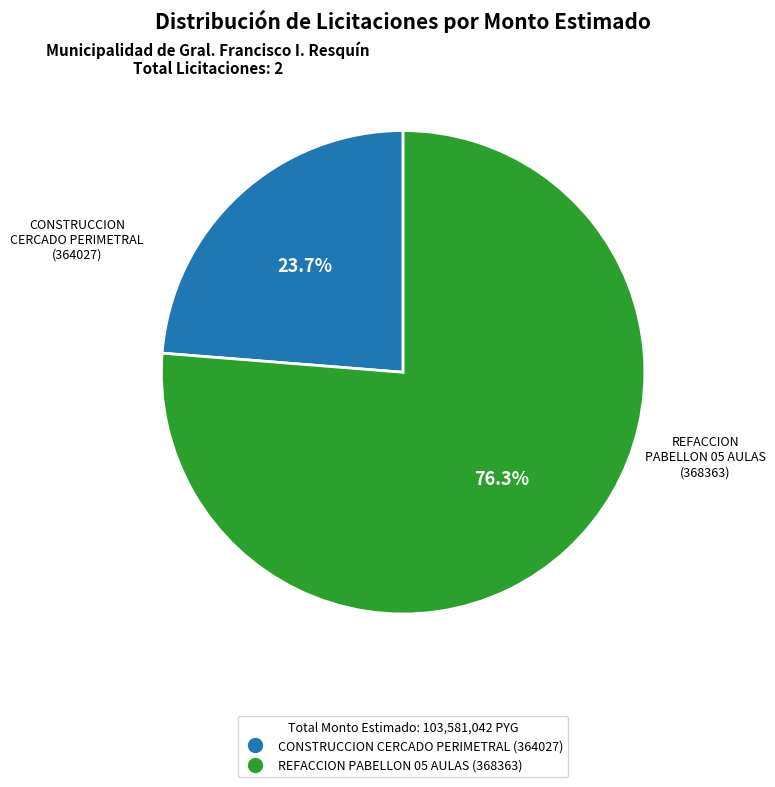

What percentage do CONSTRUCCION CERCADO PERIMETRAL (364027) and REFACCION PABELLON 05 AULAS (368363) together represent?

100.0%